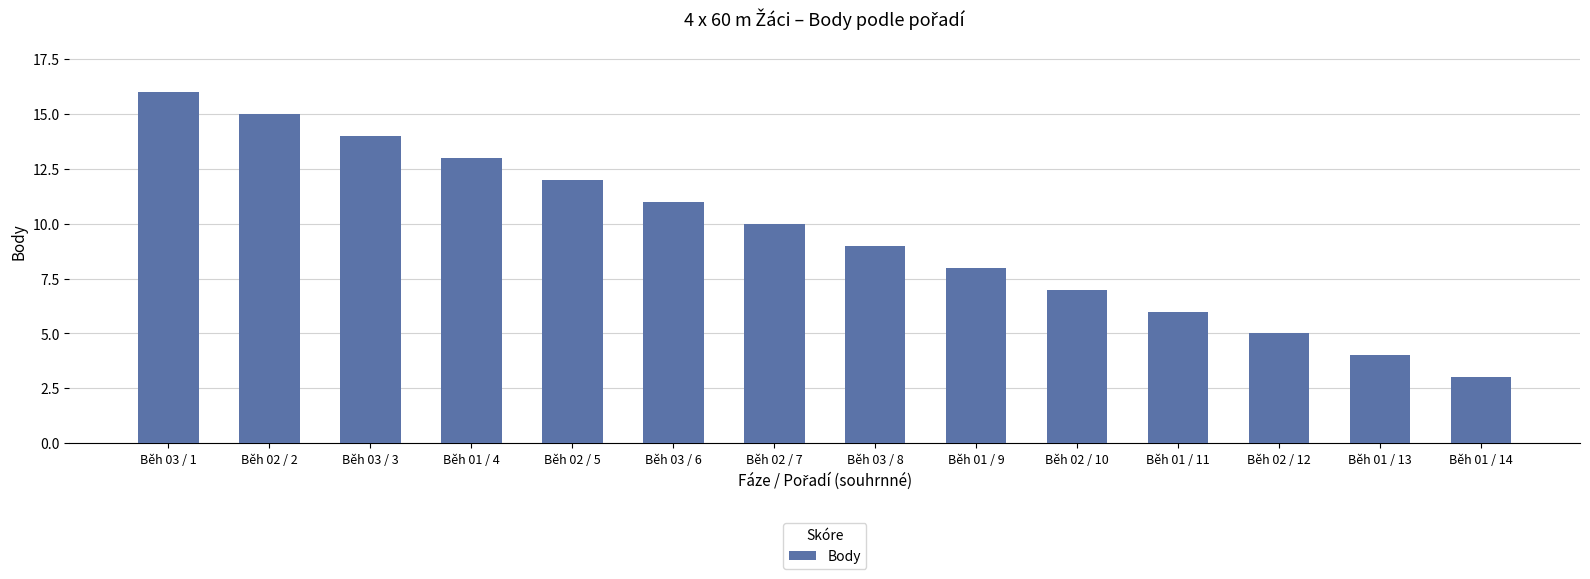

What is the sum of the values at Běh 01 / 14 and Běh 03 / 3?

17